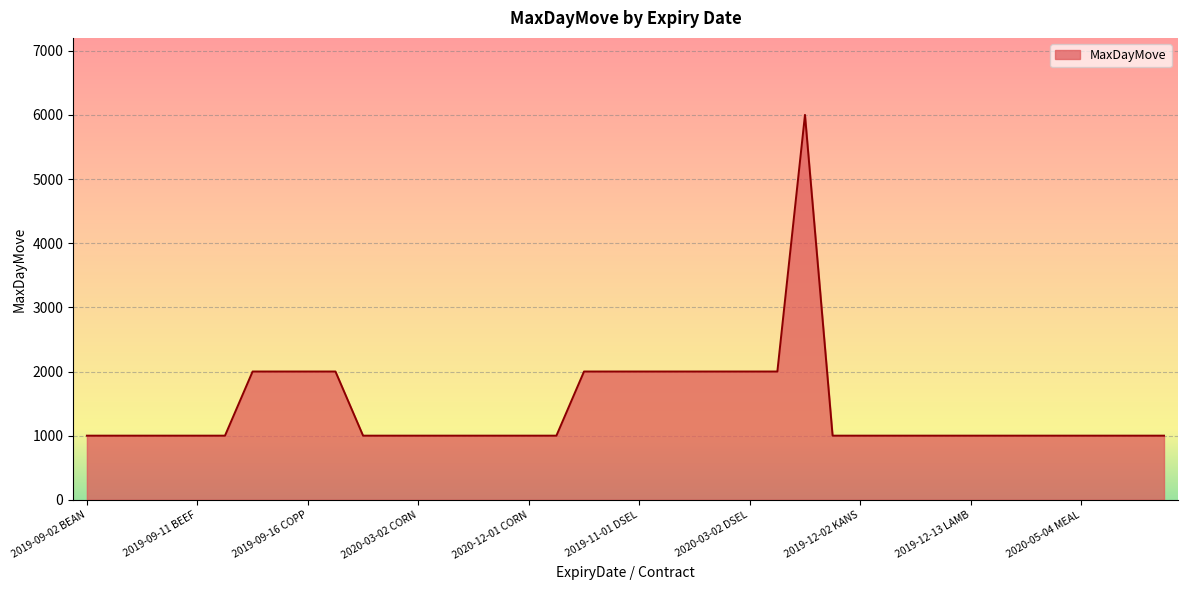

Reading left to right, transcribe all the data shown in this chart.

1000	1000	1000	1000	1000	1000	2000	2000	2000	2000	1000	1000	1000	1000	1000	1000	1000	1000	2000	2000	2000	2000	2000	2000	2000	2000	6000	1000	1000	1000	1000	1000	1000	1000	1000	1000	1000	1000	1000	1000